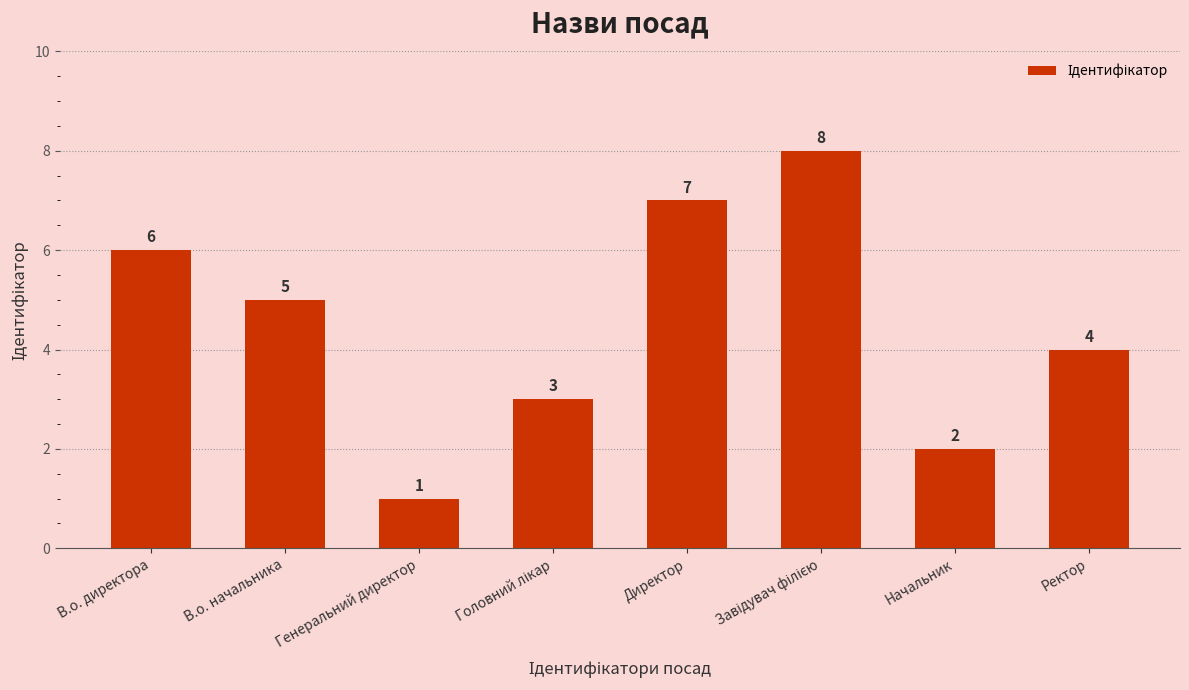

What is the maximum value shown in the chart?

8